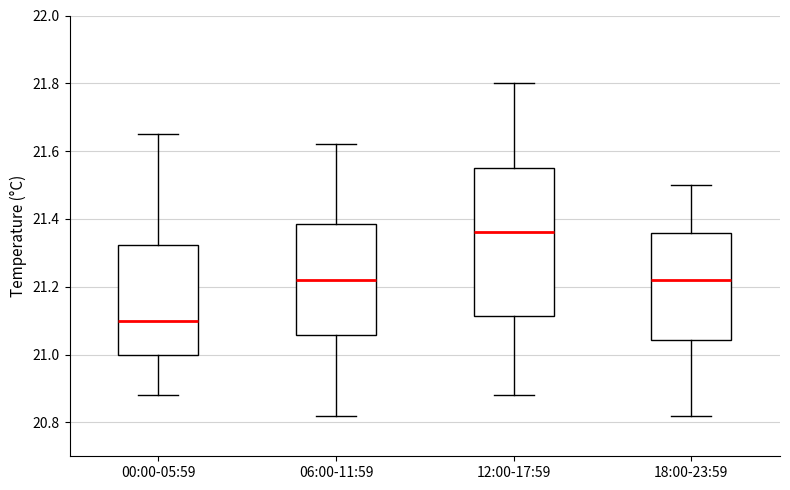

Which box is the tallest, from its lower edge to its upper edge?

12:00-17:59